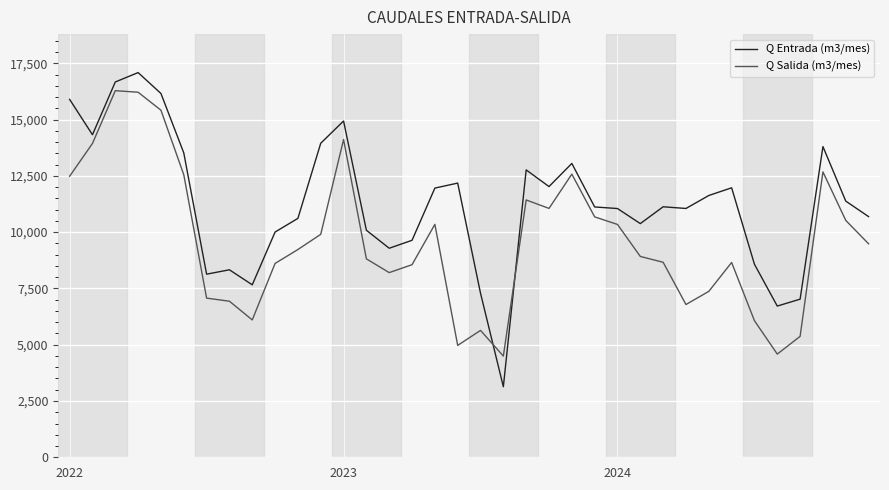

What is the sum of all Q Salida (m3/mes) values?

345014.7